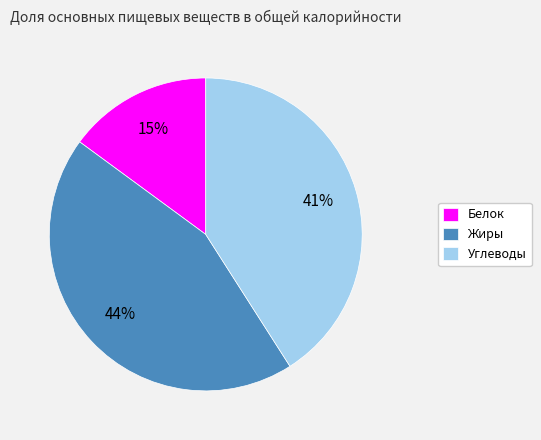

Is Белок the majority of the pie?

No